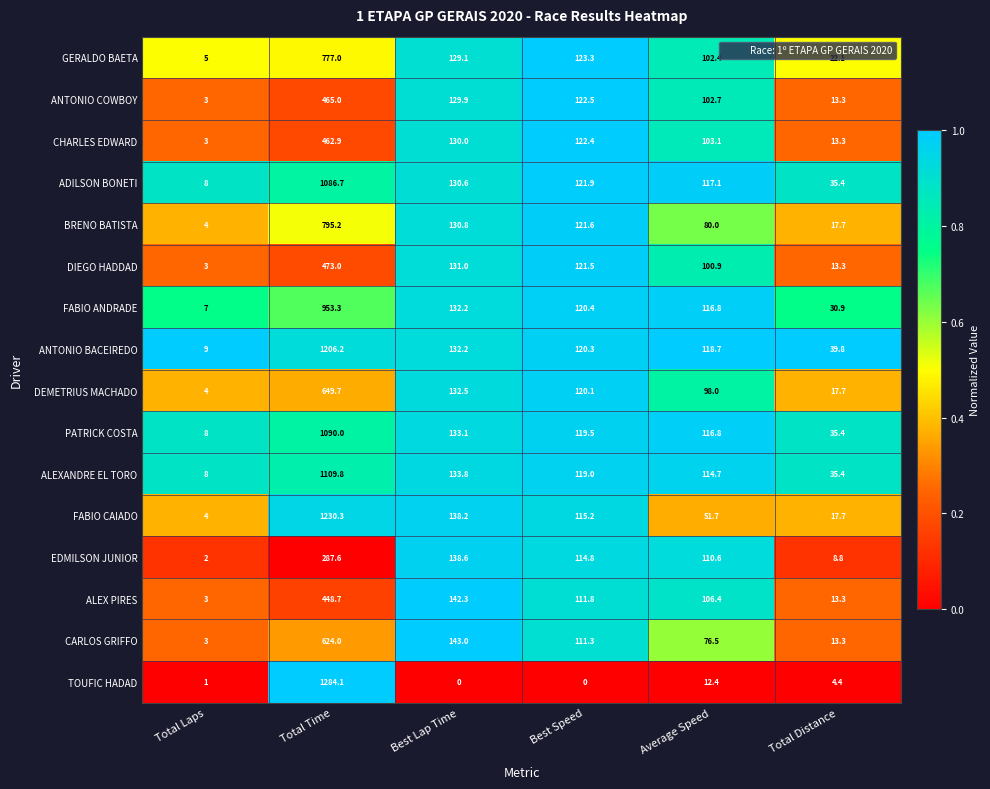

Rank the categories by PATRICK COSTA value from lowest to highest.

Total Laps, Total Distance, Average Speed, Best Speed, Best Lap Time, Total Time